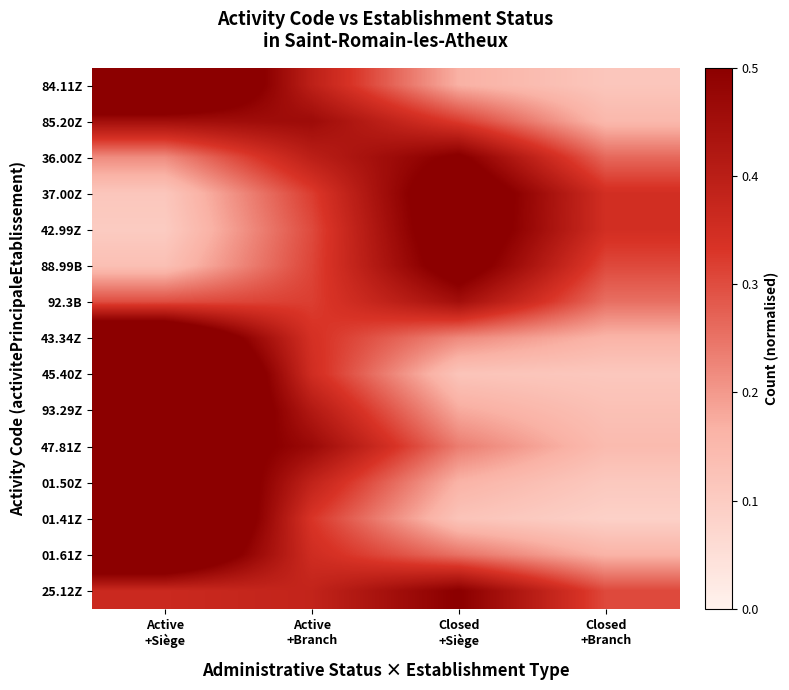

Which has a higher value, Active
+Siège or Active
+Branch?

Active
+Siège